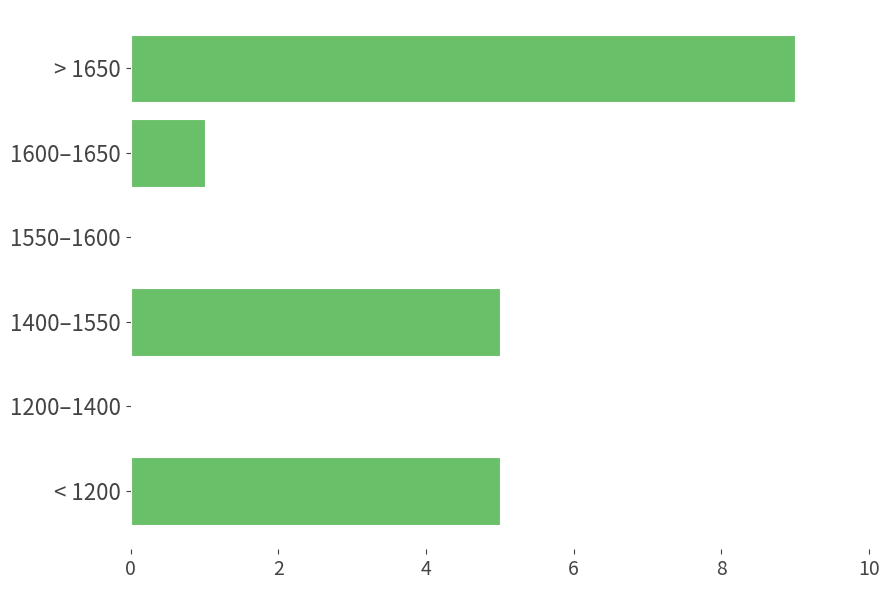

Approximately how many times larger is the value at > 1650 compared to < 1200?

1.8